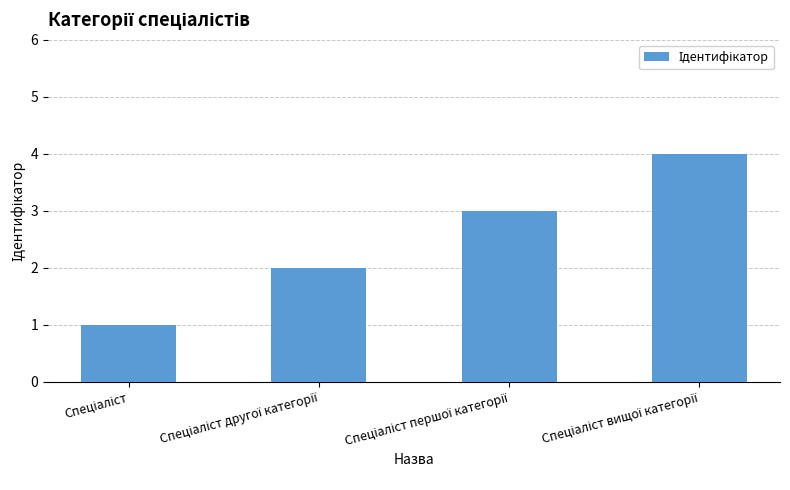

What is the value of the 4th bar from the left?

4